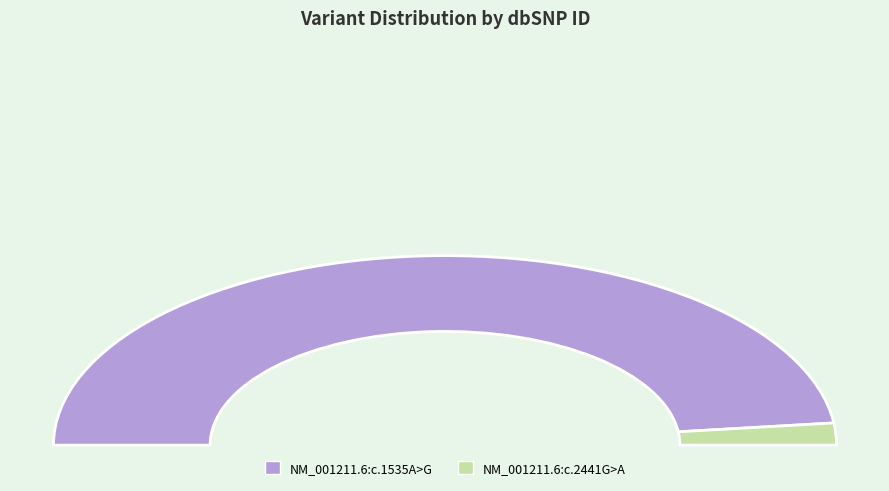

Is there any slice that represents more than half of the pie?

Yes